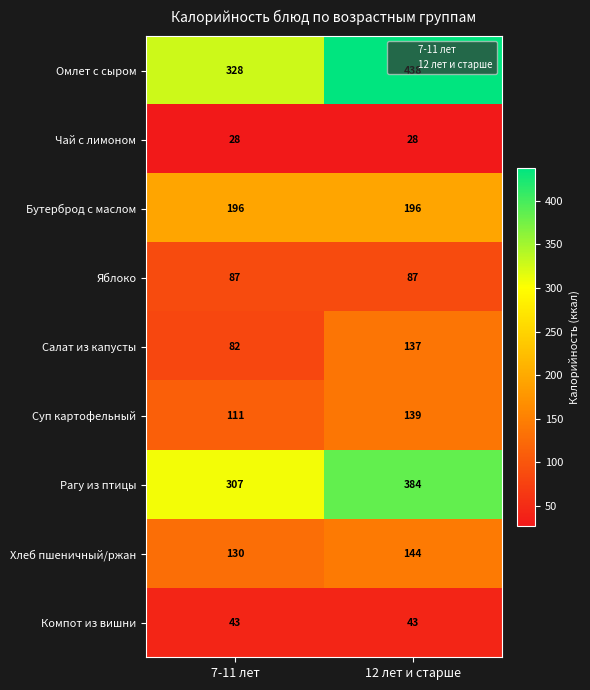

What is the maximum value for Рагу из птицы?

384